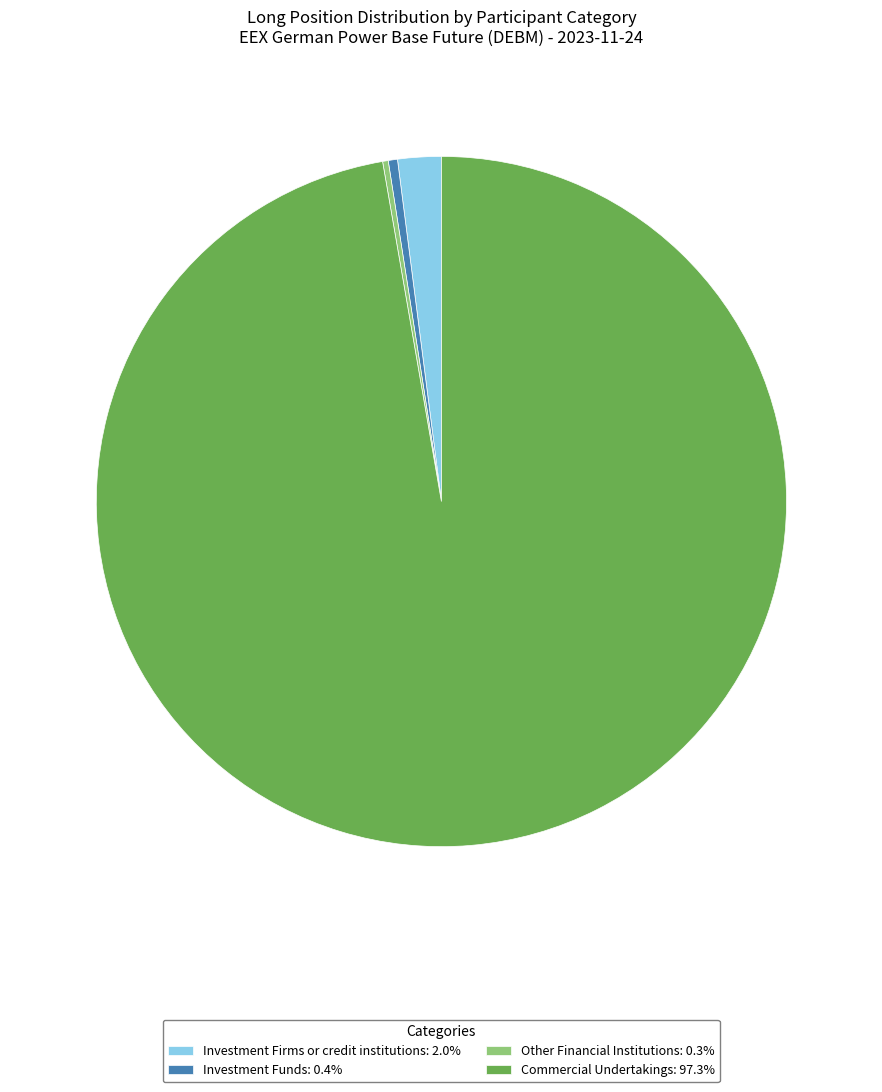

Is there a majority slice in this chart?

Yes